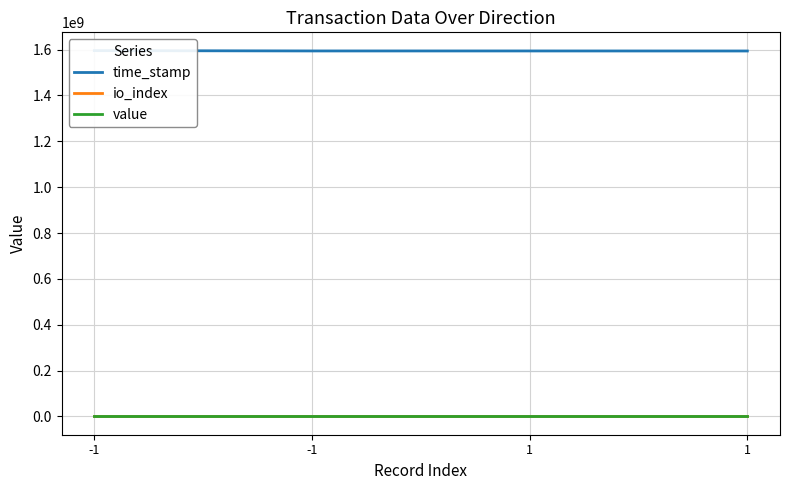

True or false: value has a value of 11.2 at -1.

True